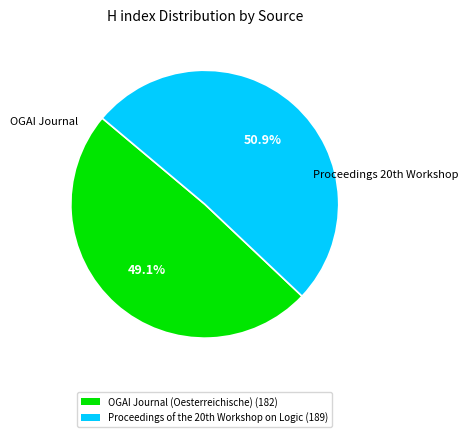

Which category accounts for the majority?

Proceedings of the 20th Workshop on Logic